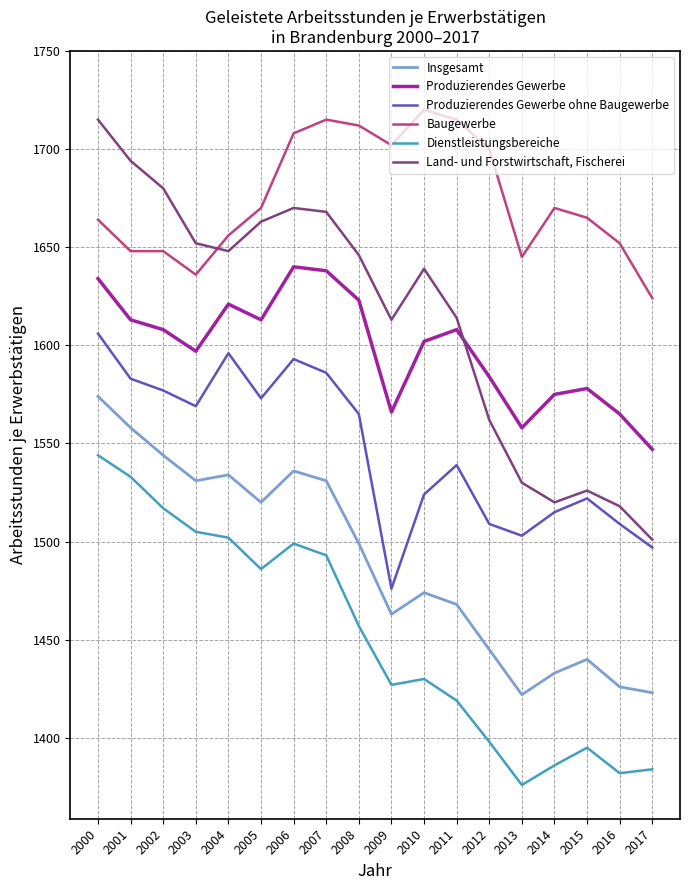

What is the sum of the Produzierendes Gewerbe ohne Baugewerbe values at 2000 and 2003?

3175